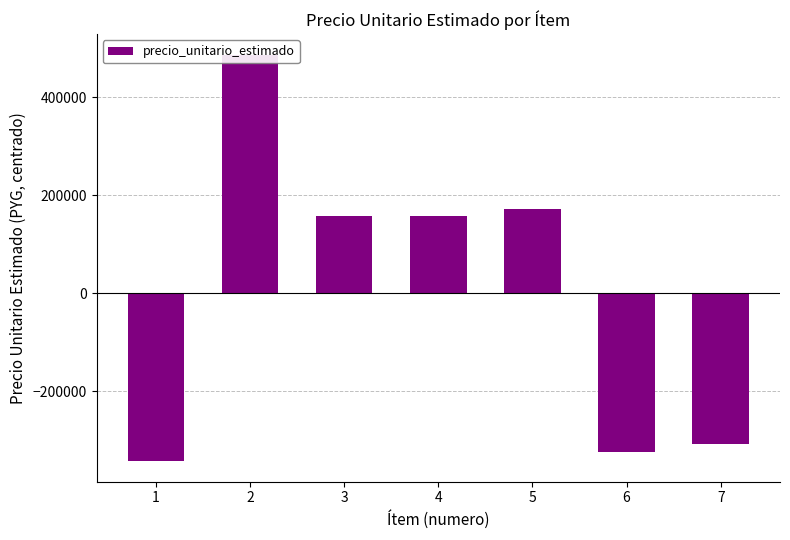

What is the approximate value at 6?

-322857.1